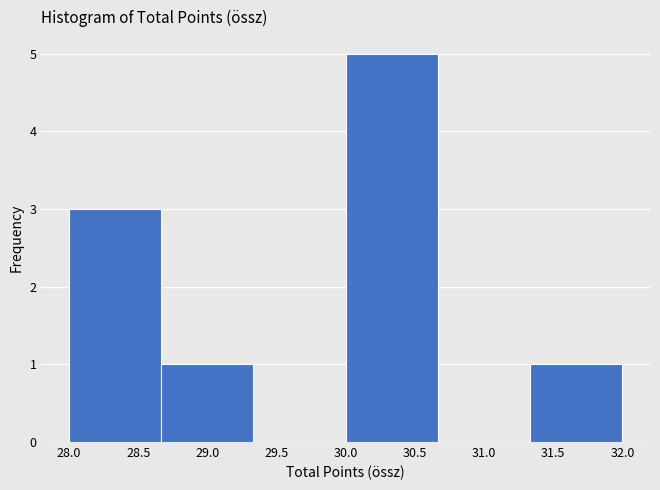

Reading left to right, list every bar in this chart as the range it spans on the x-axis followed by its height. Neither the bar edges nor the heights are printed on the chart, so give them approximately, as read against the axes.

28.00 to 28.65: 3
28.65 to 29.35: 1
29.35 to 30.00: 0
30.00 to 30.65: 5
30.65 to 31.35: 0
31.35 to 32.00: 1